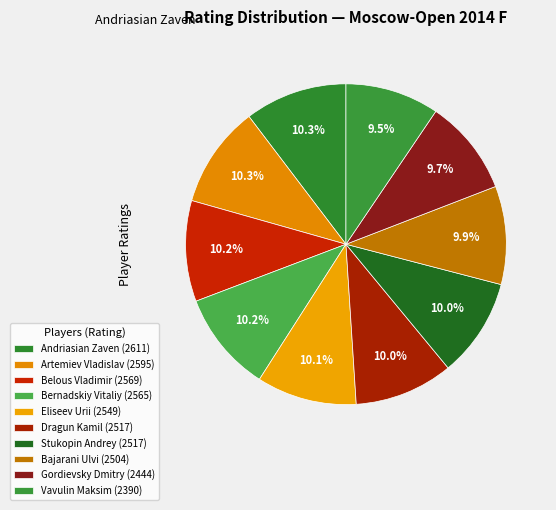

Combined, do Bernadskiy Vitaliy and Andriasian Zaven account for over 50%?

No